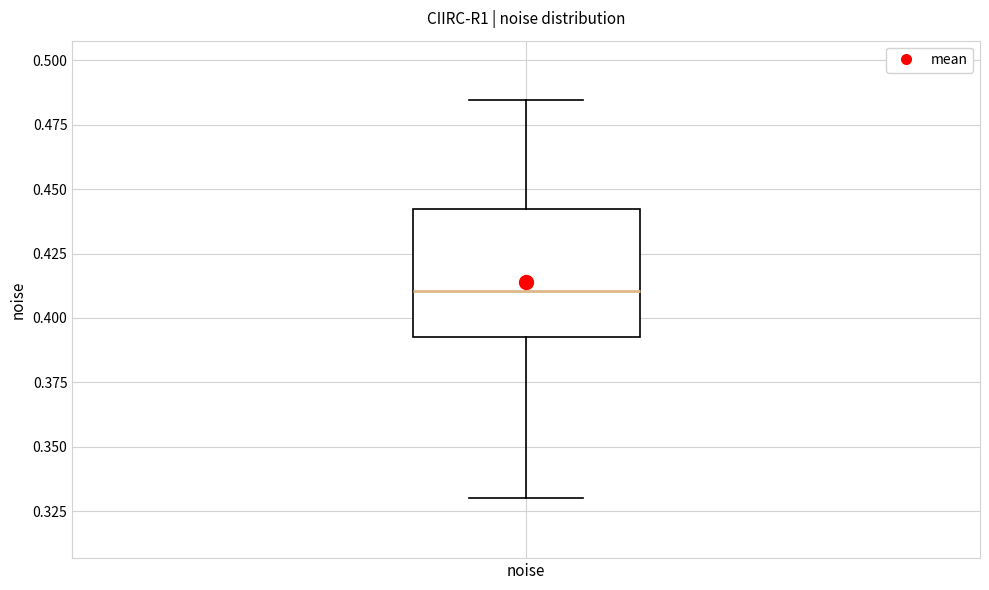

Transcribe this box plot: give where the median line is, the range the box spans, and where the two whiskers end, as read against the y-axis. The values are not printed on the chart, so give them approximately, as read against the axis.

median 0.410, box 0.395 to 0.440, whiskers 0.330 to 0.485